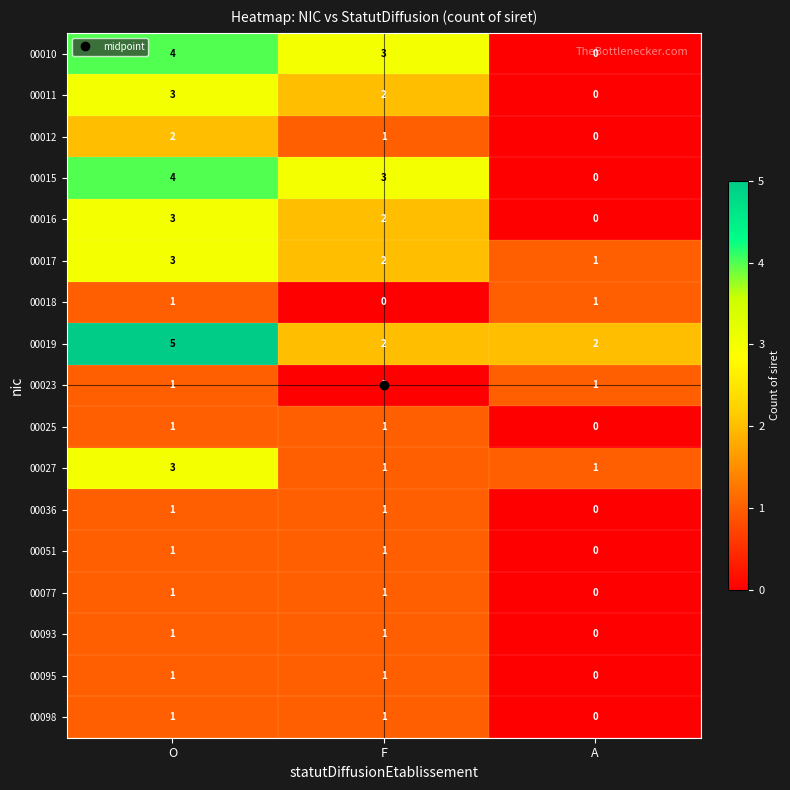

Which series has the largest total across all categories?

00019